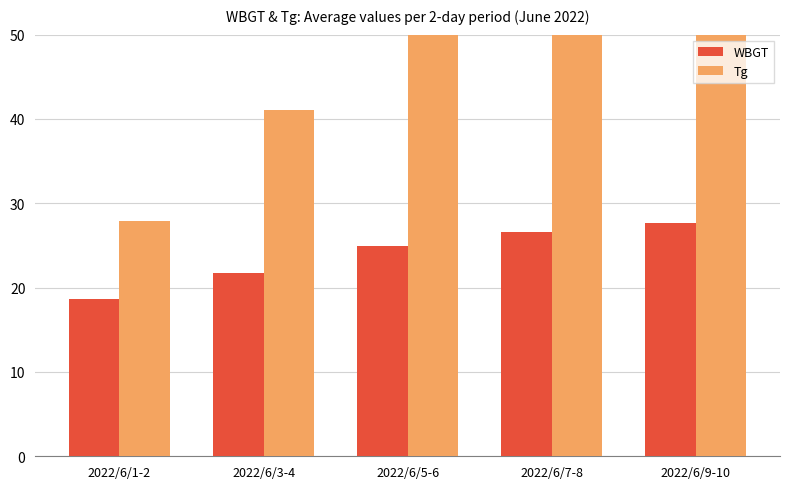

Where is WBGT nearest to the value 23?

2022/6/3-4